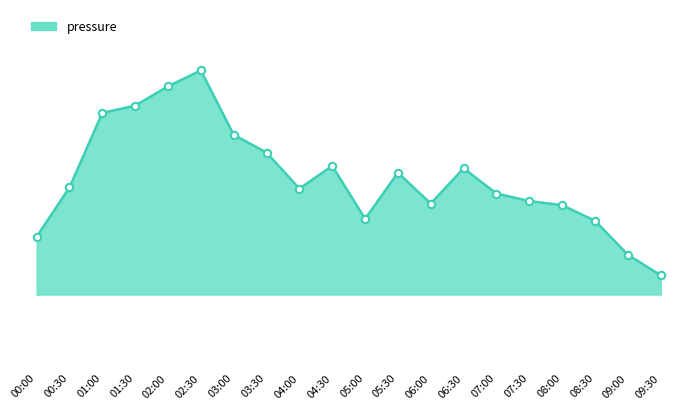

What is the change in value from 03:00 to 05:30?

-9.8